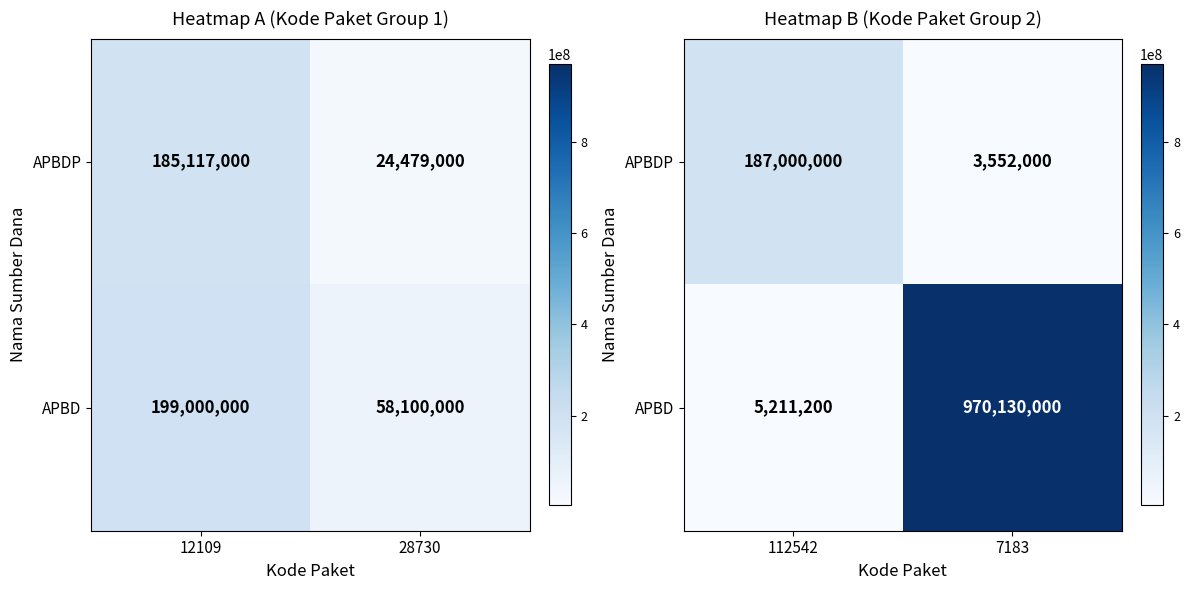

Is the value of APBD at 7183 greater than the value of APBDP at 7183?

Yes